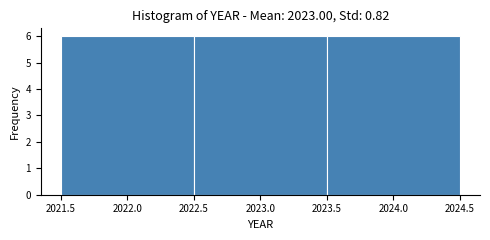

What is the height of the bar covering 2022.5 to 2023.5 on the x-axis? The values are not printed on the chart, so give them approximately, as read against the axis.

6